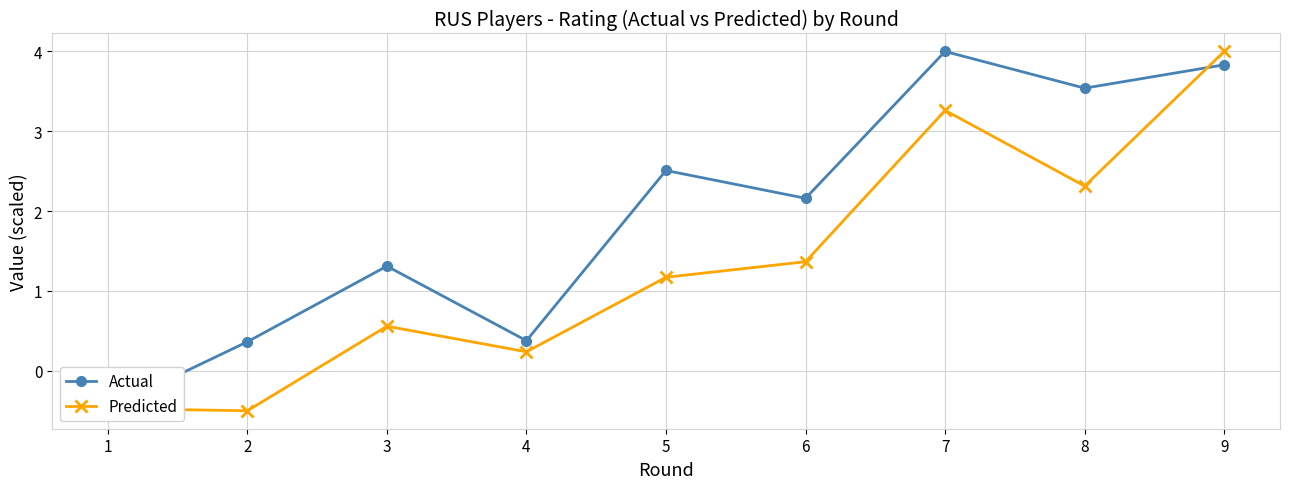

At which label is Actual closest to 1?

3